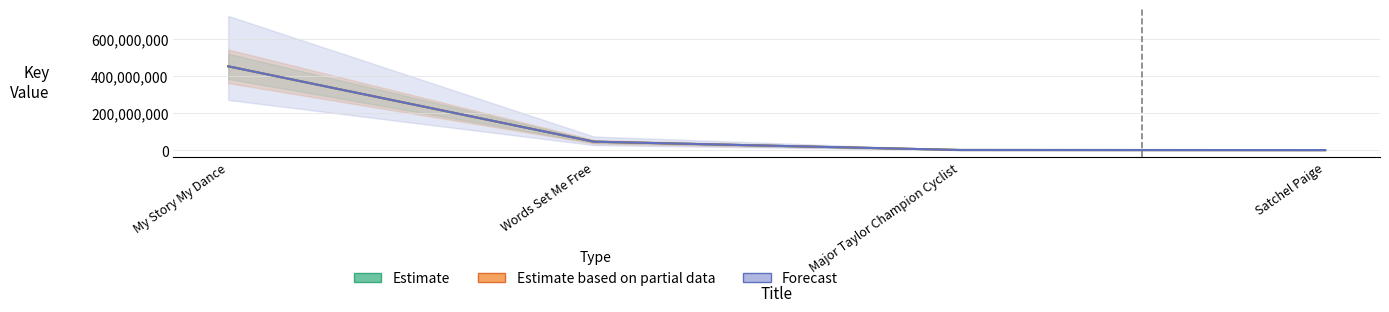

What value does the Forecast series have at Satchel Paige, to the nearest 50?

1061650